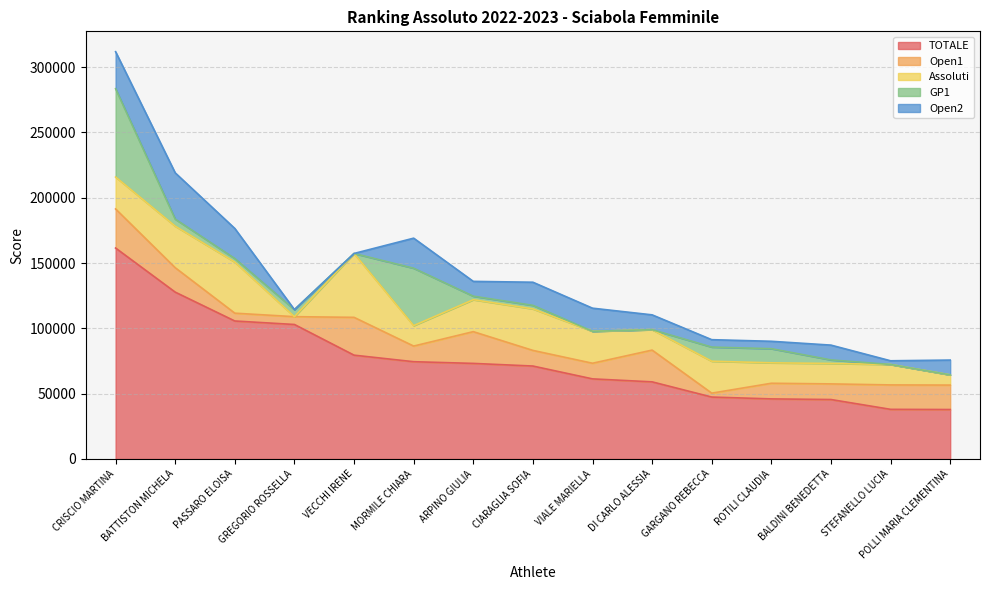

What is the label of the 1st point from the left?

CRISCIO MARTINA